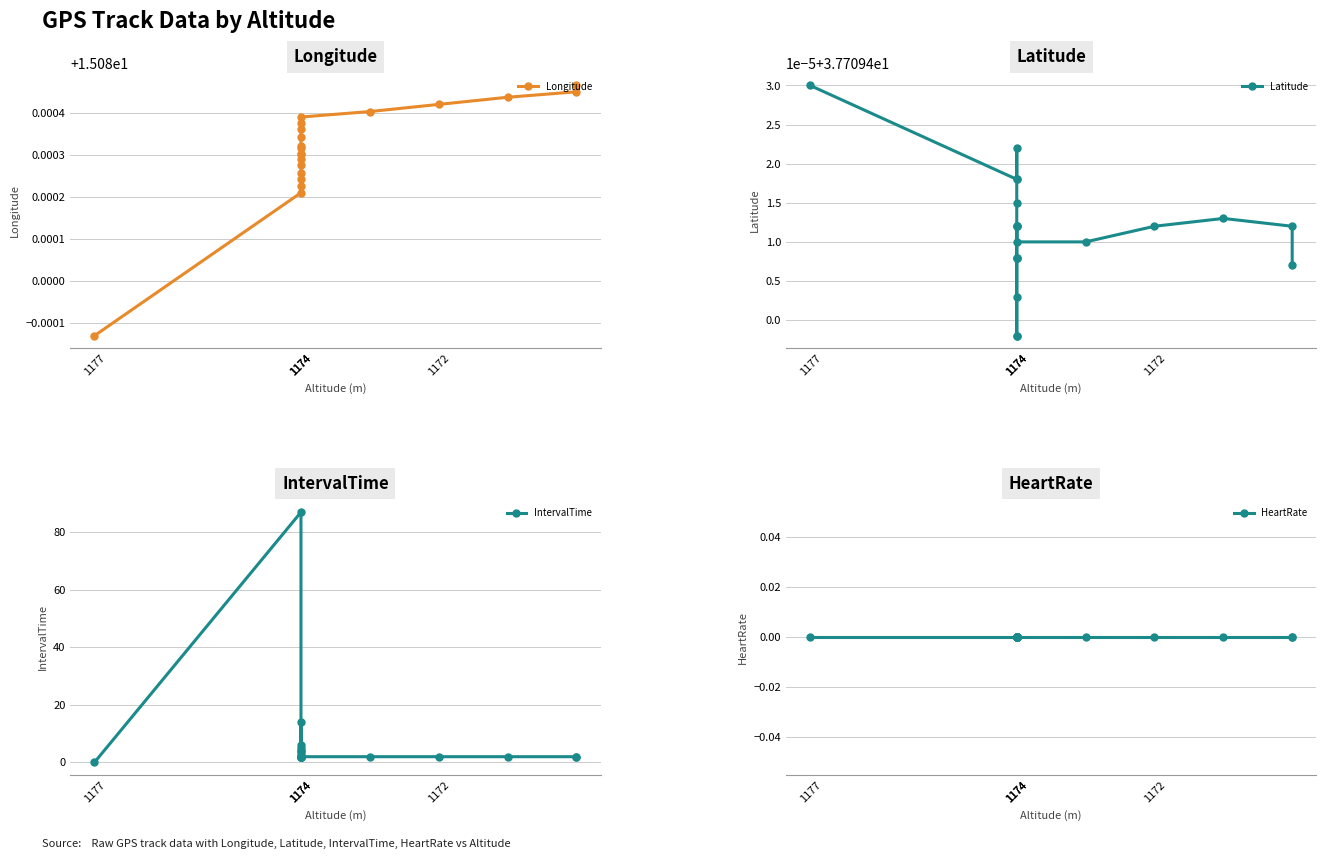

In IntervalTime, how many points are higher than both neighbors (excluding endpoints)?

4